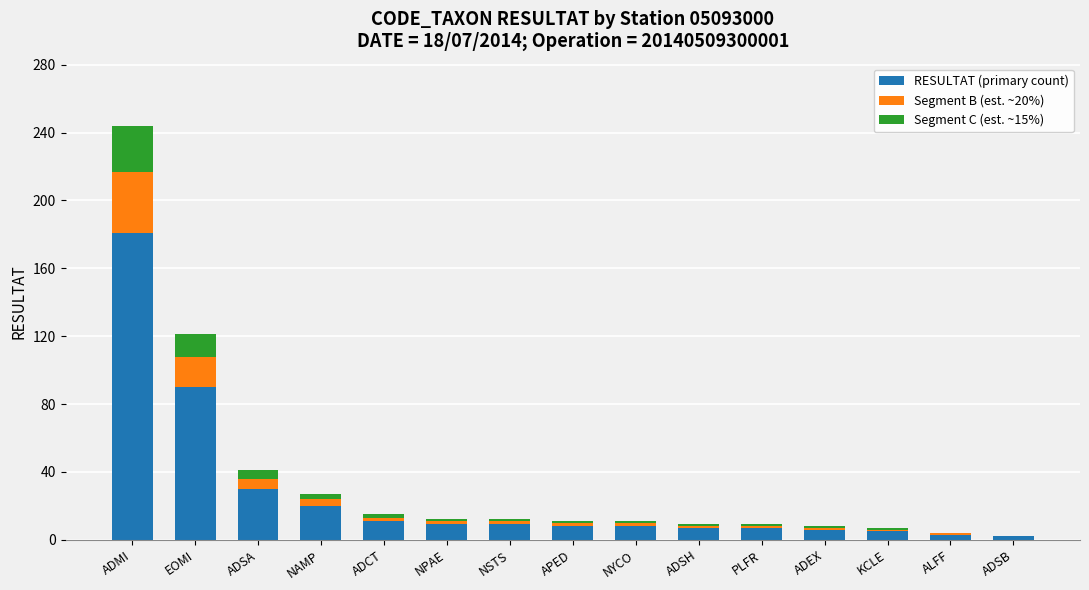

What is the maximum value for RESULTAT (primary count)?

181